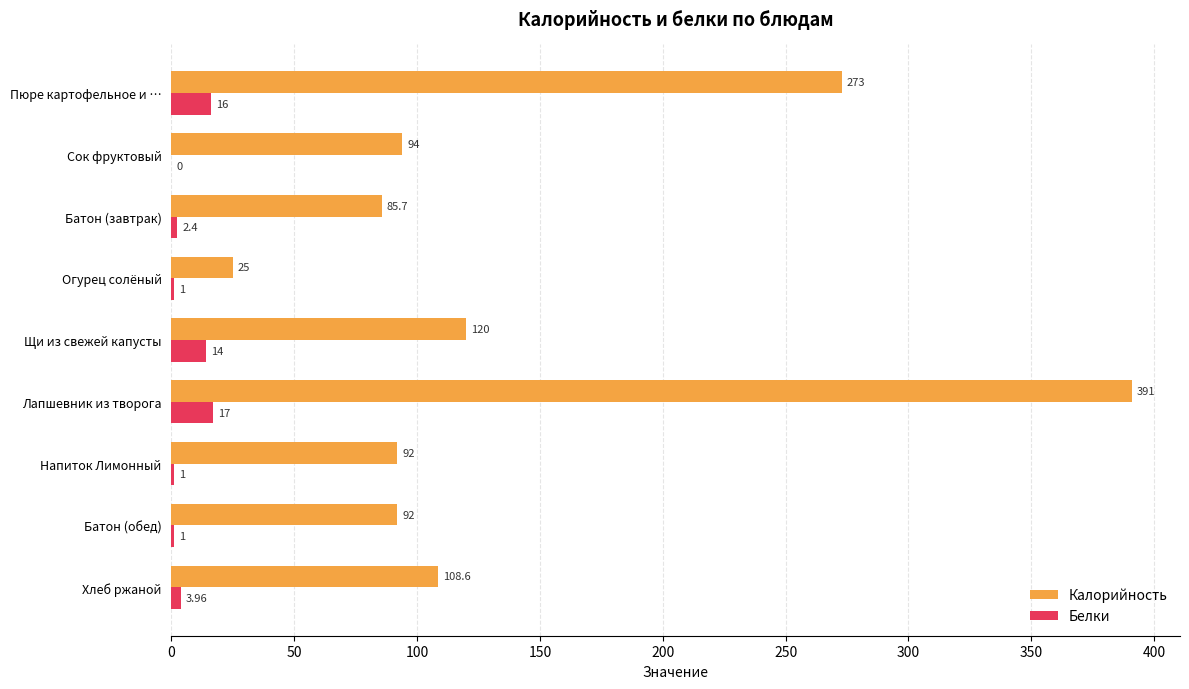

What is the average value of the Белки series?

6.3